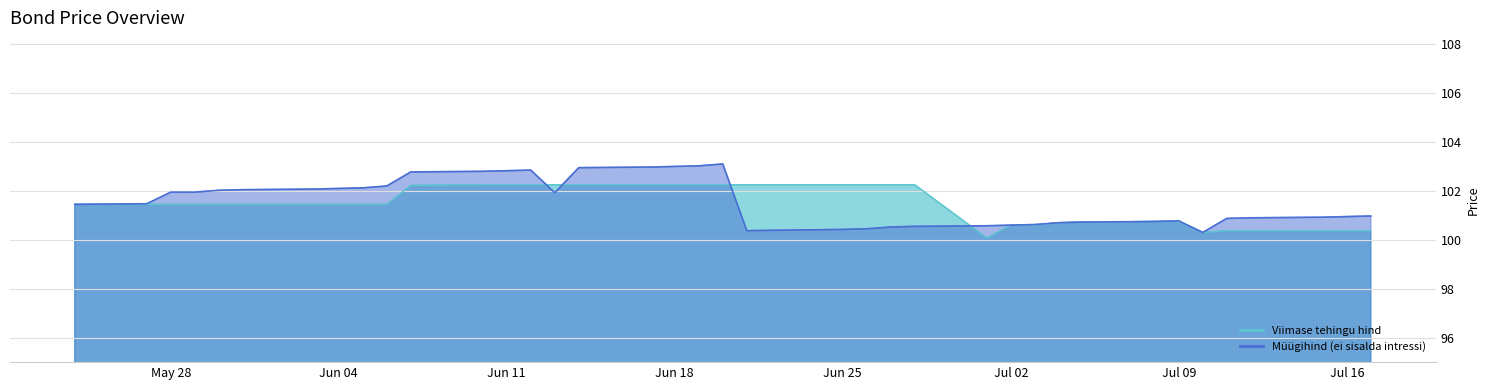

At how many categories does at least one series exceed 102?

21